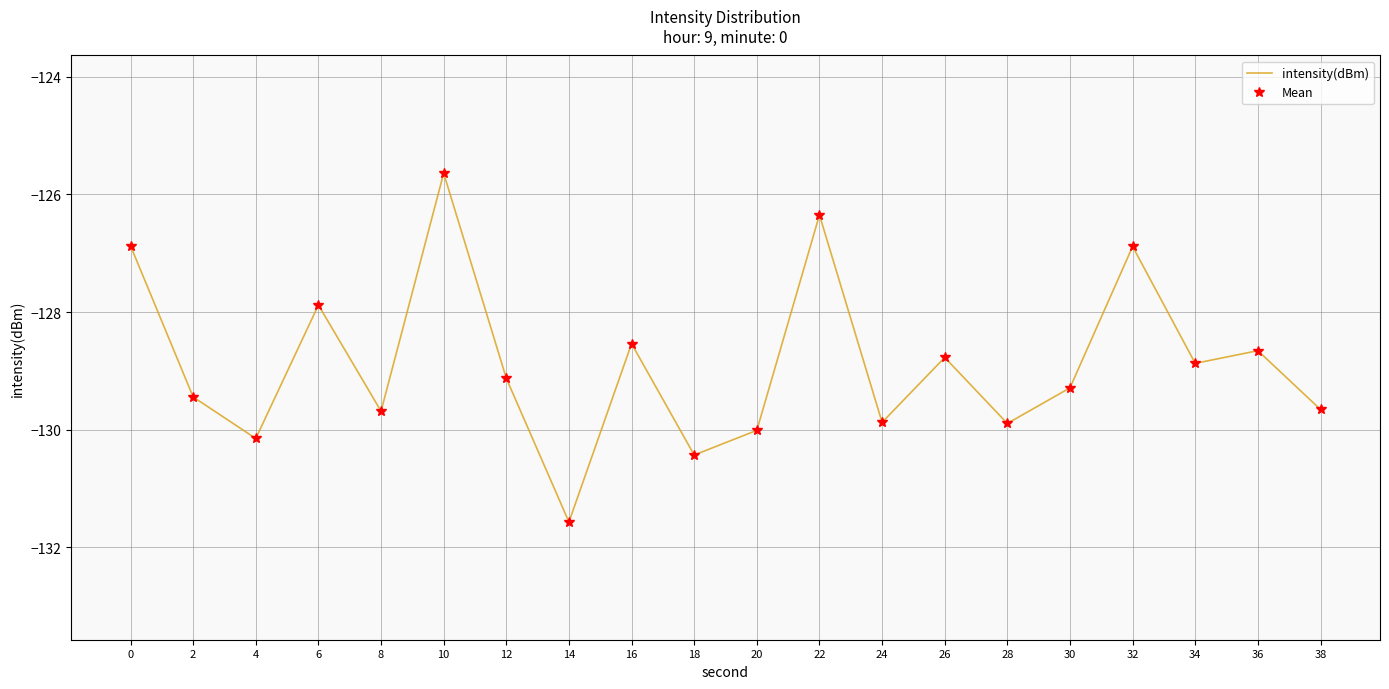

At which category does the chart reach its minimum across all series?

14